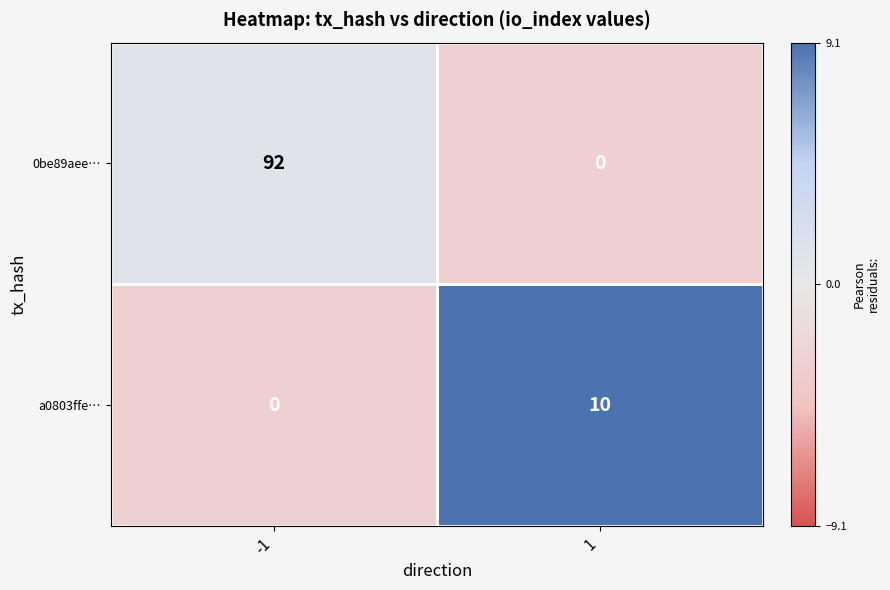

The a0803ffe… series shows 4 at -1. True or false?

False